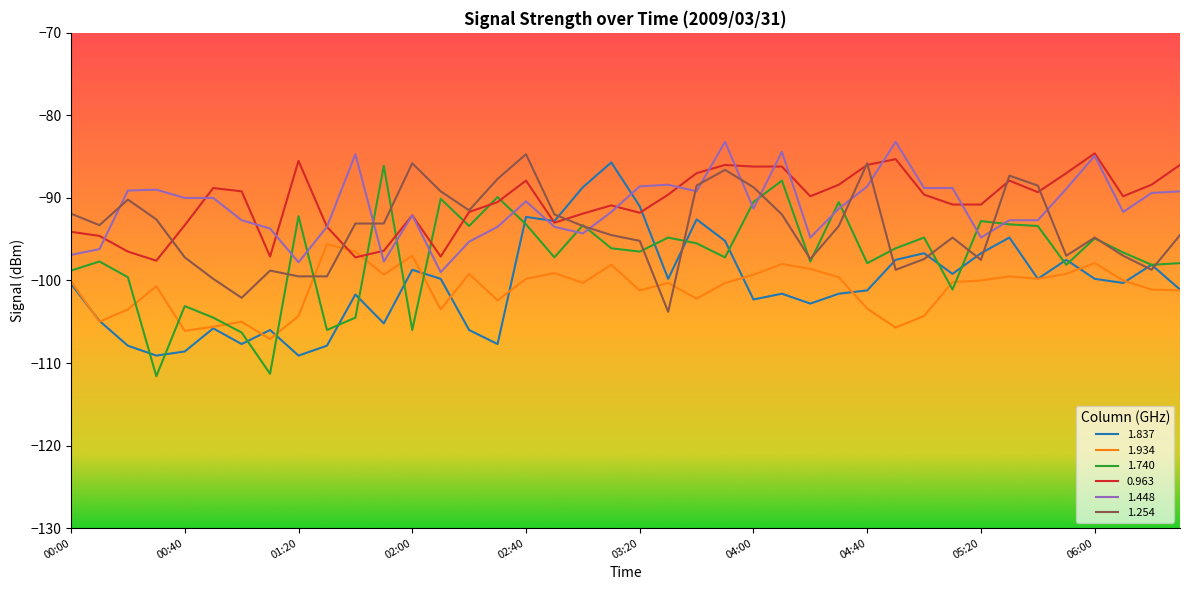

What is the minimum value shown in the chart?

-111.6